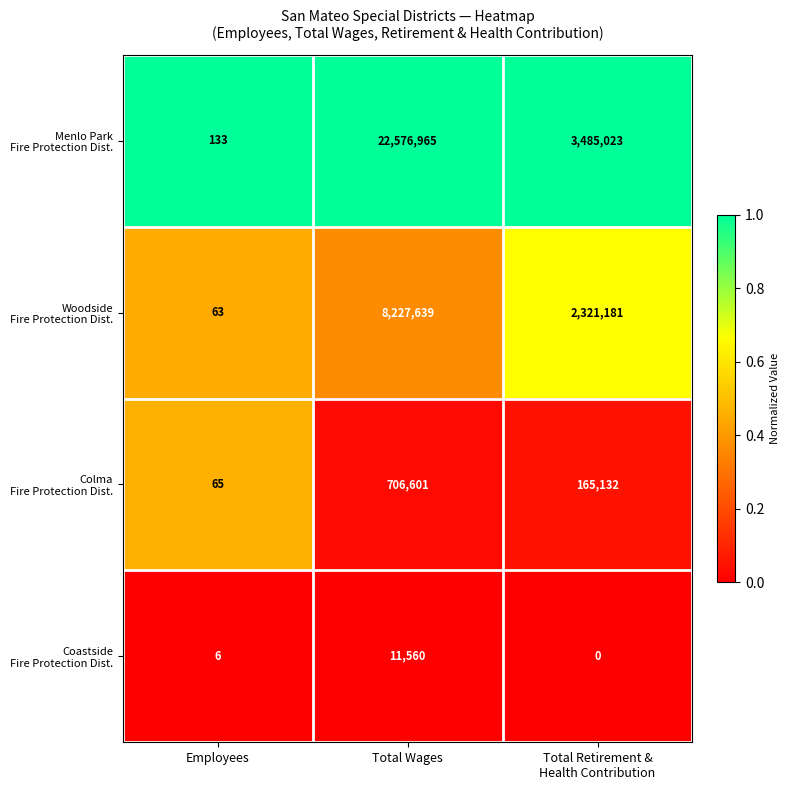

What is the maximum value shown in the chart?

22576965